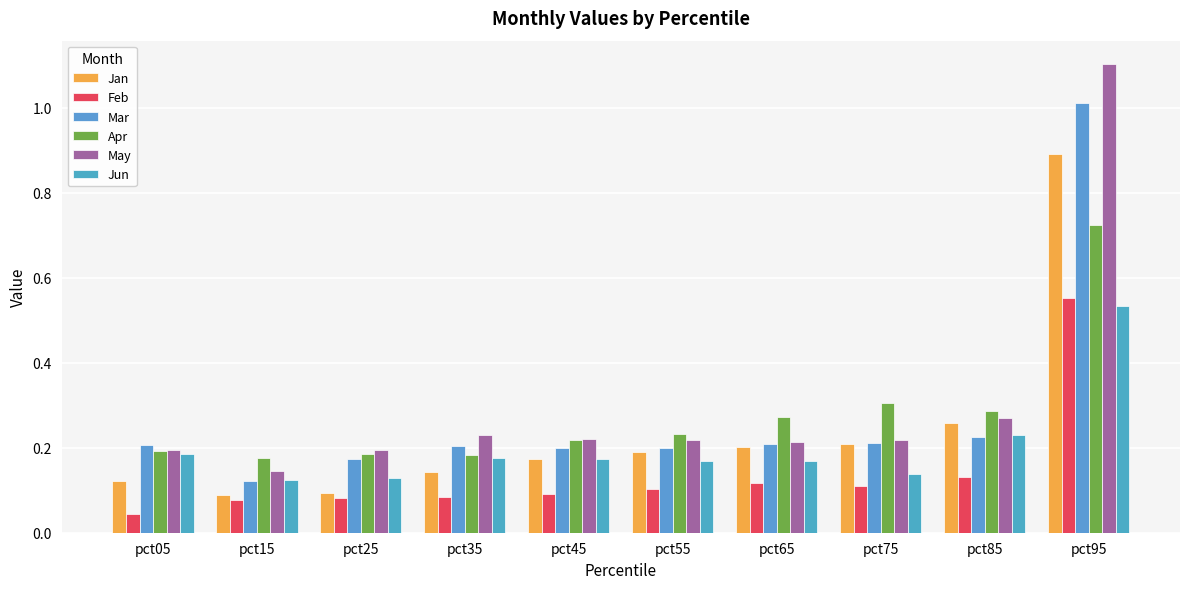

What is the sum of all May values?

3.0